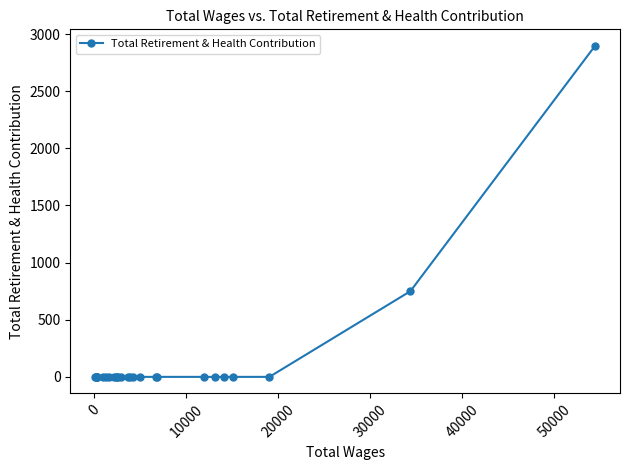

What is the difference between the maximum and minimum values?

2897